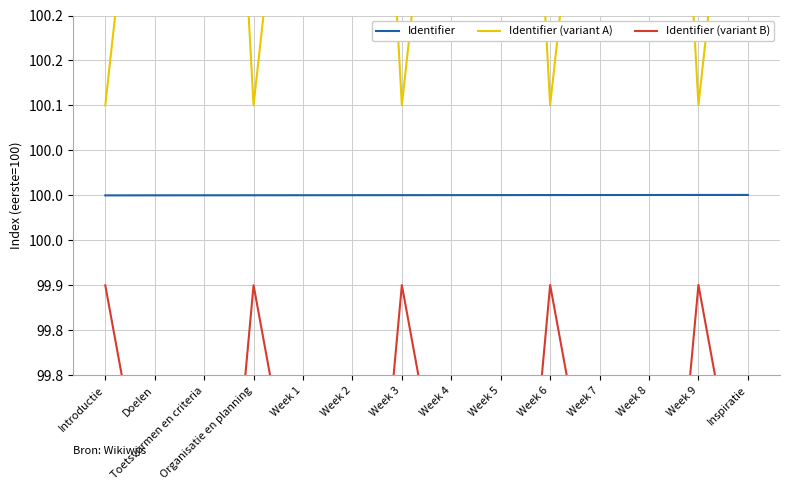

The Identifier (variant A) series shows 144.0 at Week 4. True or false?

False